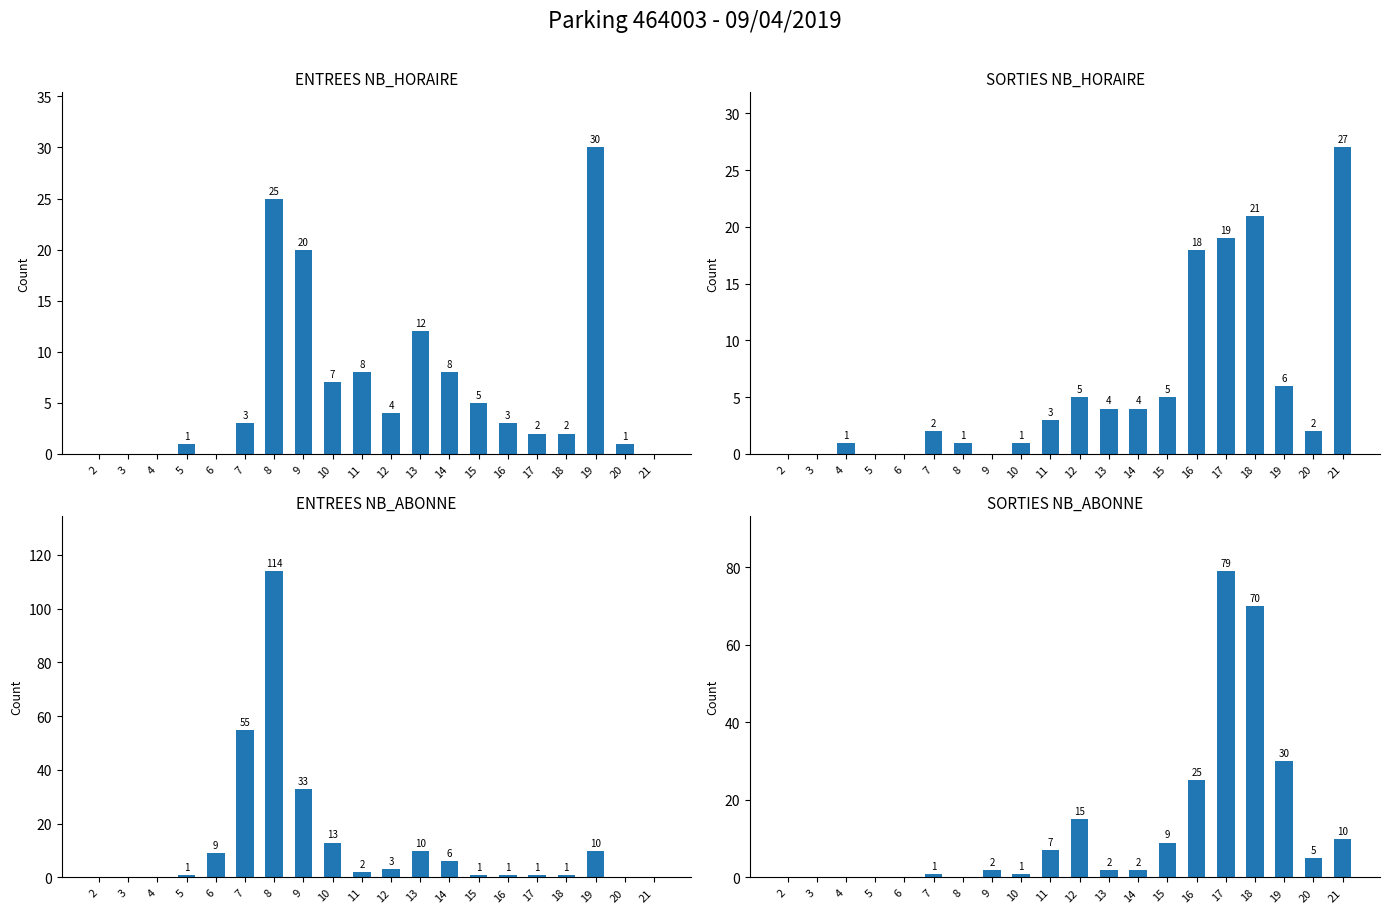

Reading left to right, what are all the values shown in this chart?

ENTREES NB_HORAIRE: 0	0	0	1	0	3	25	20	7	8	4	12	8	5	3	2	2	30	1	0
SORTIES NB_HORAIRE: 0	0	1	0	0	2	1	0	1	3	5	4	4	5	18	19	21	6	2	27
ENTREES NB_ABONNE: 0	0	0	1	9	55	114	33	13	2	3	10	6	1	1	1	1	10	0	0
SORTIES NB_ABONNE: 0	0	0	0	0	1	0	2	1	7	15	2	2	9	25	79	70	30	5	10